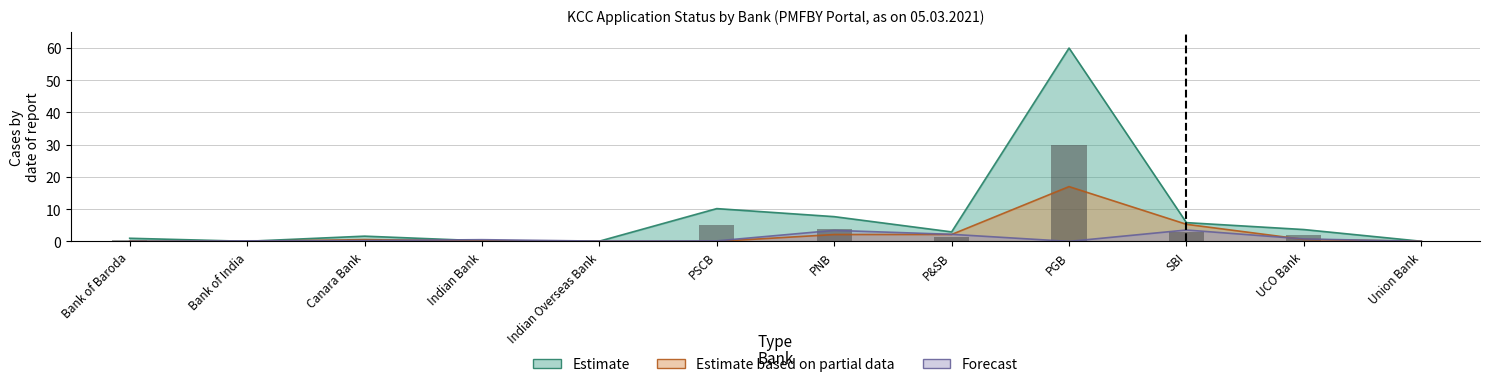

What is the difference between the KCC Sanctioned (Grand Total) values at Indian Overseas Bank and SBI?

5.8